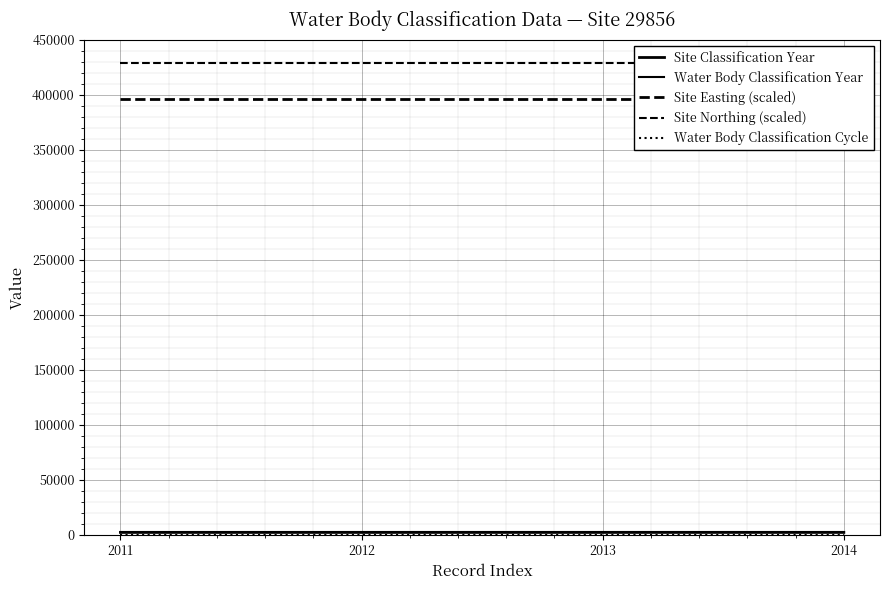

Read the Water Body Classification Cycle value at 2013.

1